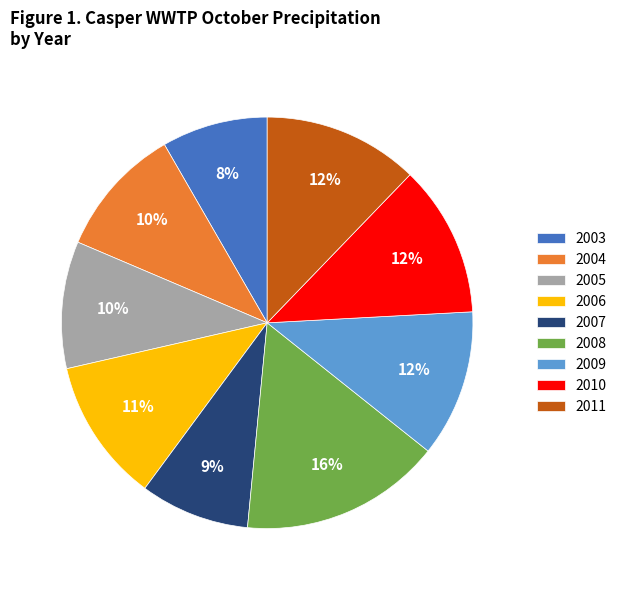

Is it true that 2003 is 3% of the pie?

False